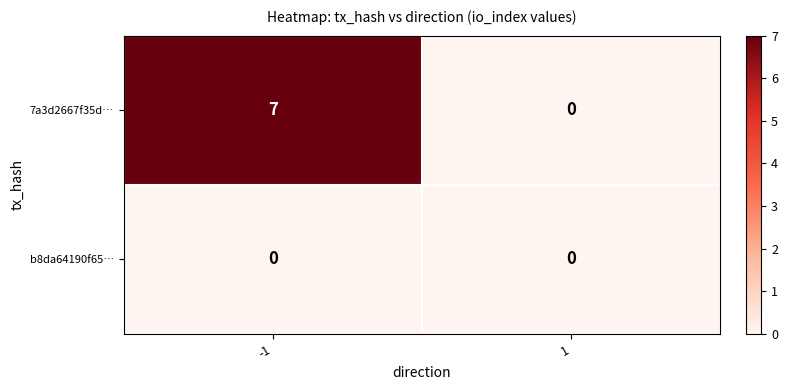

Between -1 and 1, which series saw the biggest shift?

7a3d2667f35d…